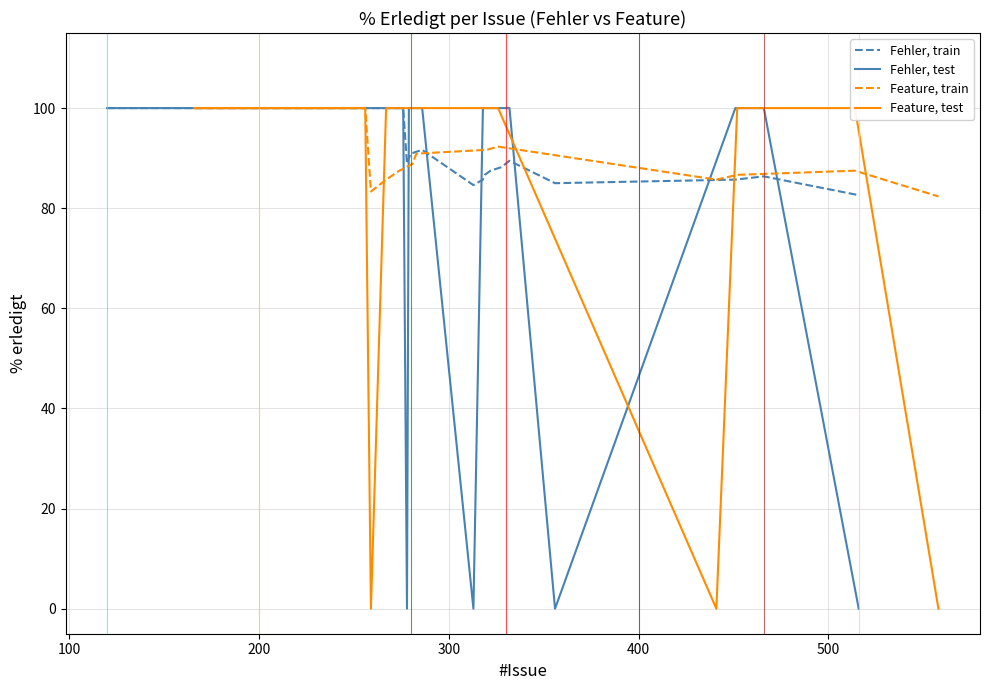

How many times do Fehler and Feature cross each other?

3